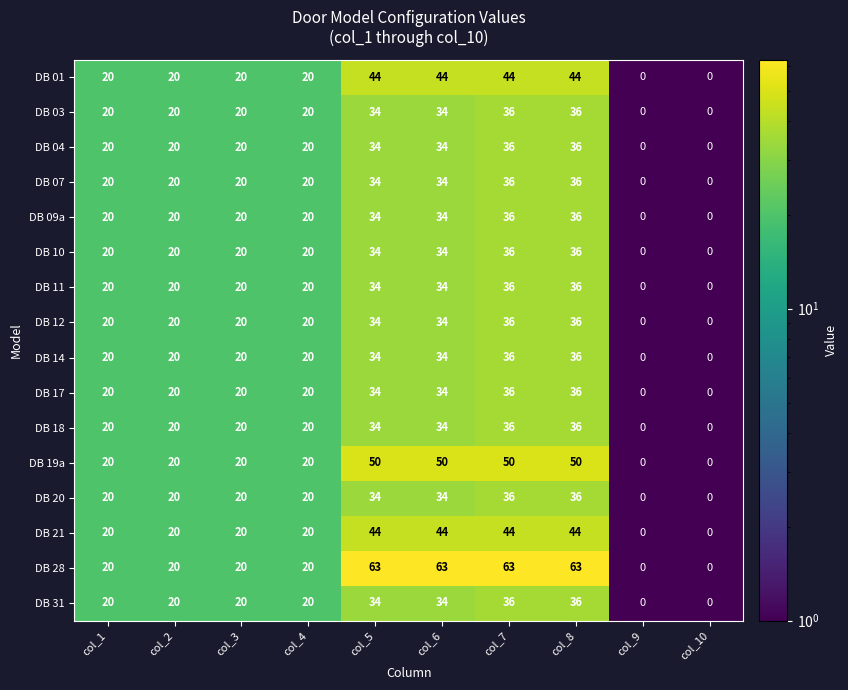

How many DB 28 values are between 20 and 63?

8